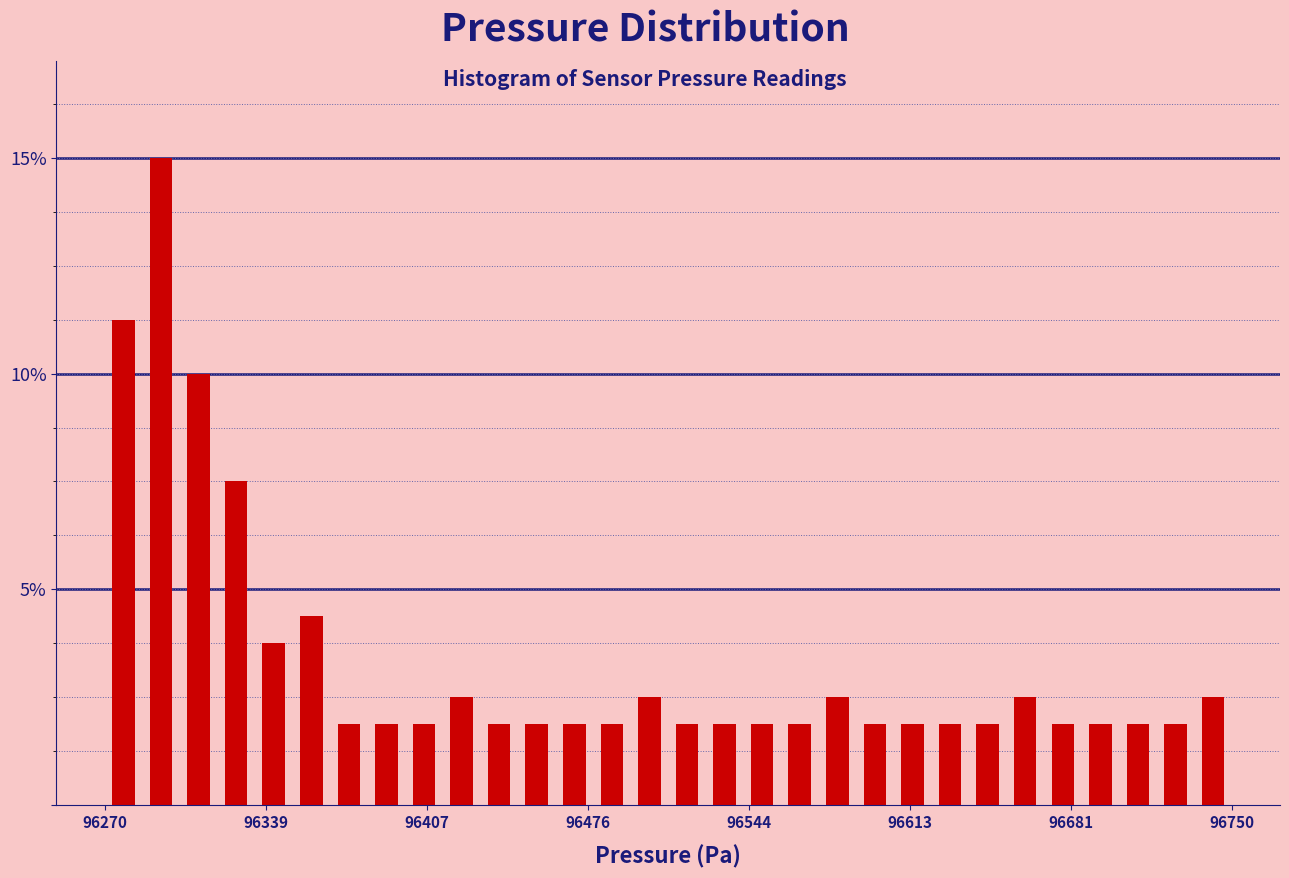

Read against the x-axis, roughly where is the centre of the tallest bar?

96290